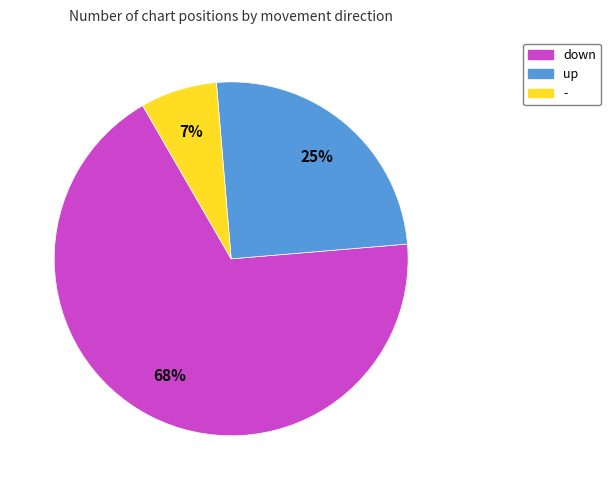

Is up the majority of the pie?

No